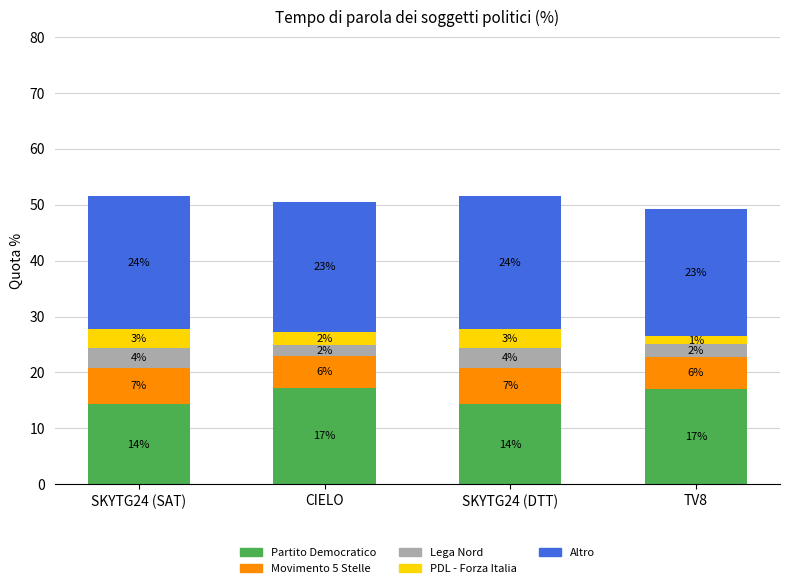

The value of Altro at CIELO is 9.9. True or false?

False